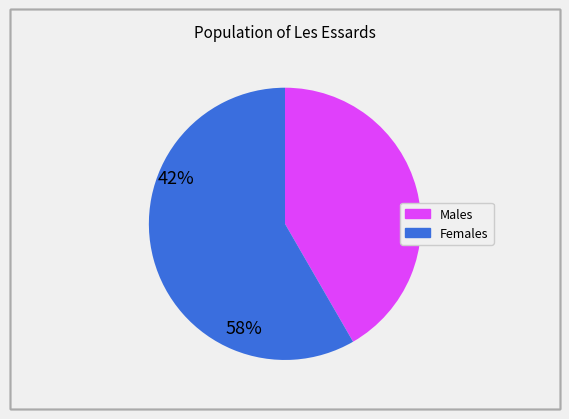

Is there any slice that represents more than half of the pie?

Yes